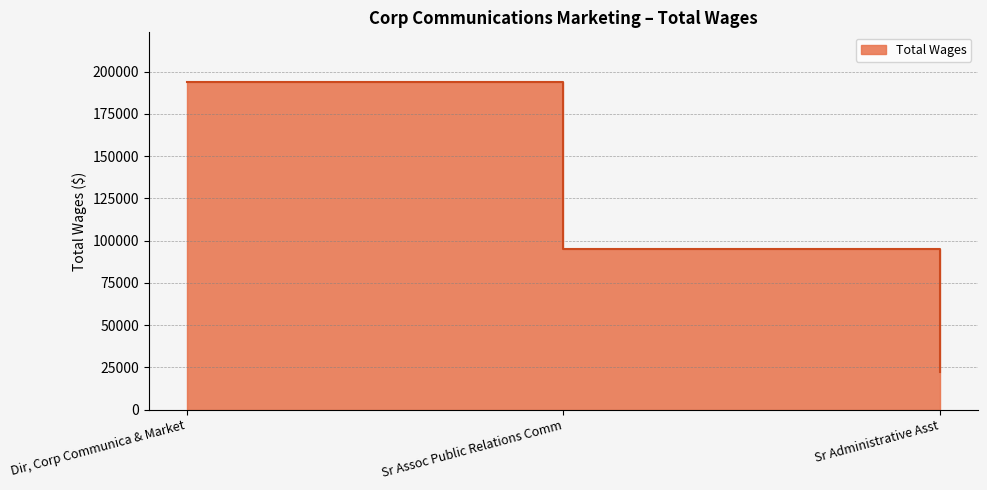

List the labels in order of value, smallest first.

Sr Administrative Asst, Sr Assoc Public Relations Comm, Dir, Corp Communica & Market